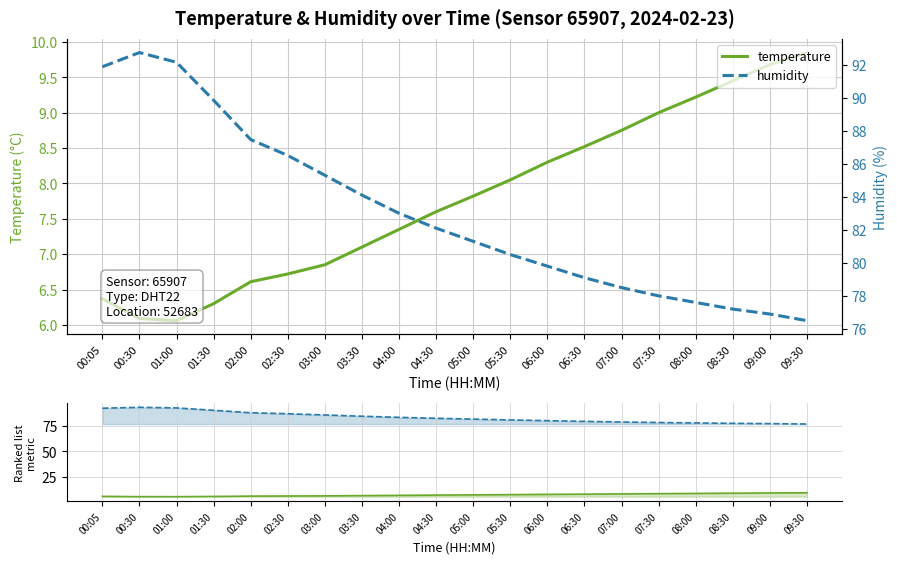

What is the average value of the humidity series?

83.0